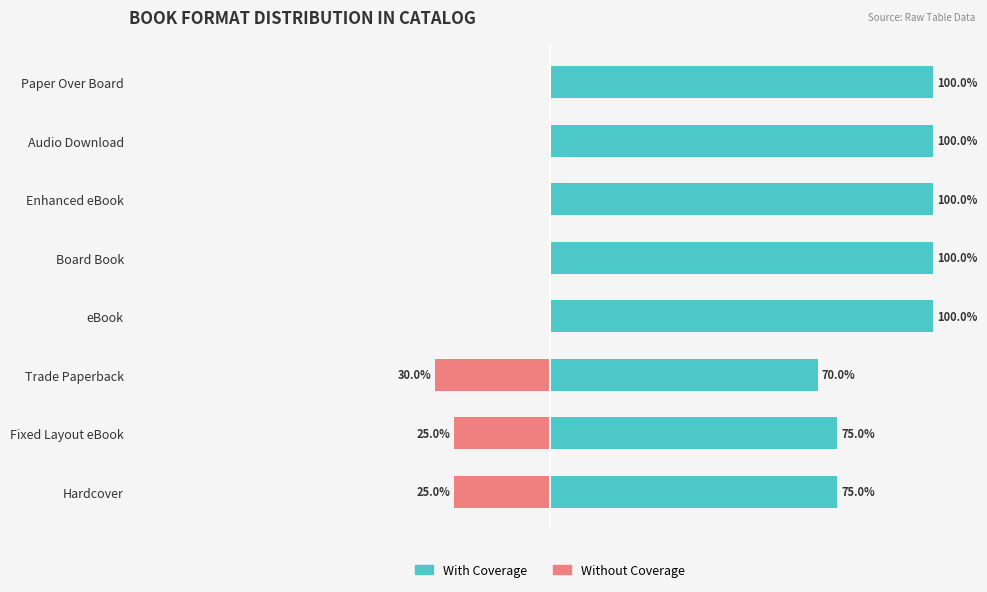

Between Hardcover and Paper Over Board, which series saw the biggest shift?

With Coverage